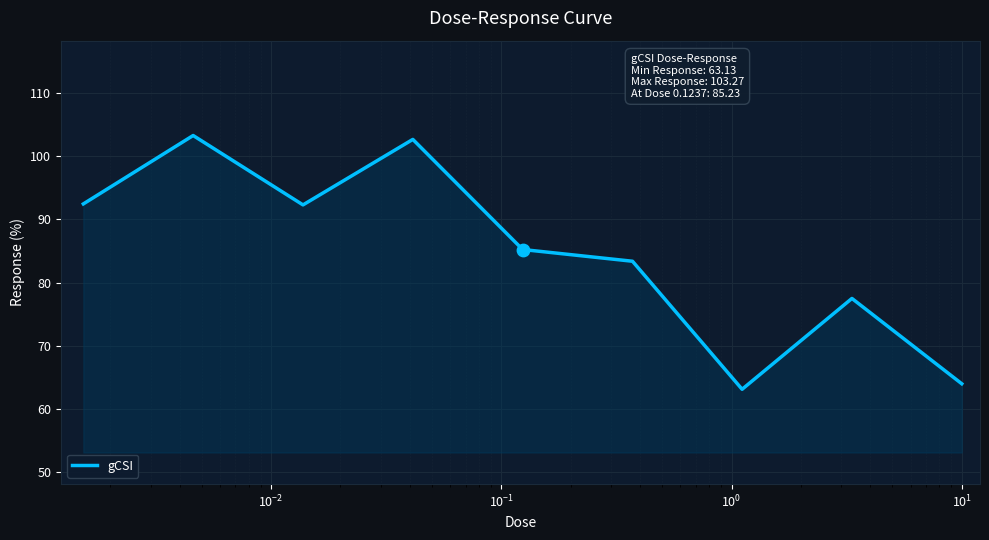

What is the greatest value displayed?

103.3